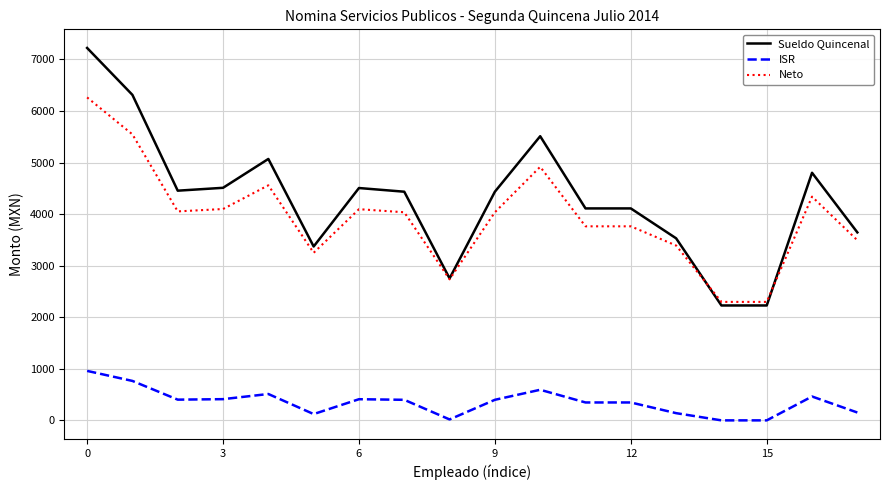

List the series in order of their peak value, lowest first.

ISR, Neto, Sueldo Quincenal